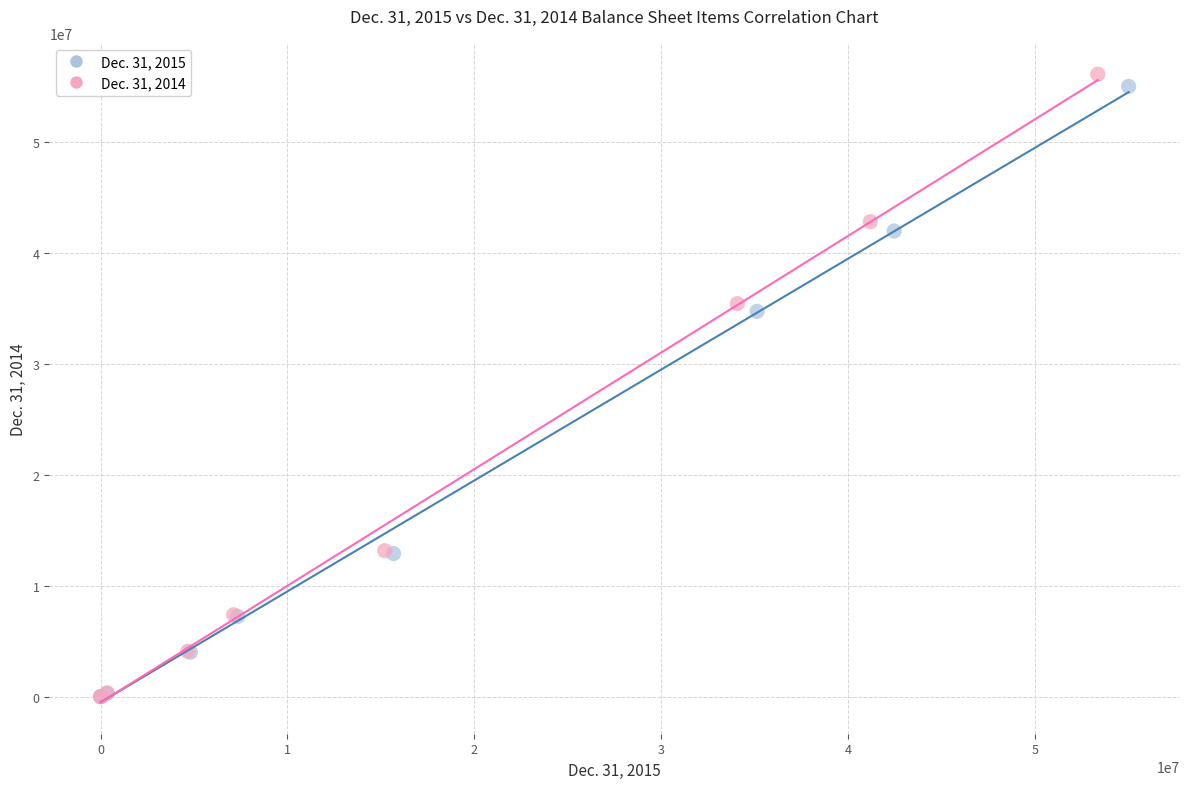

Which series has the widest spread of Y values?

Dec. 31, 2014